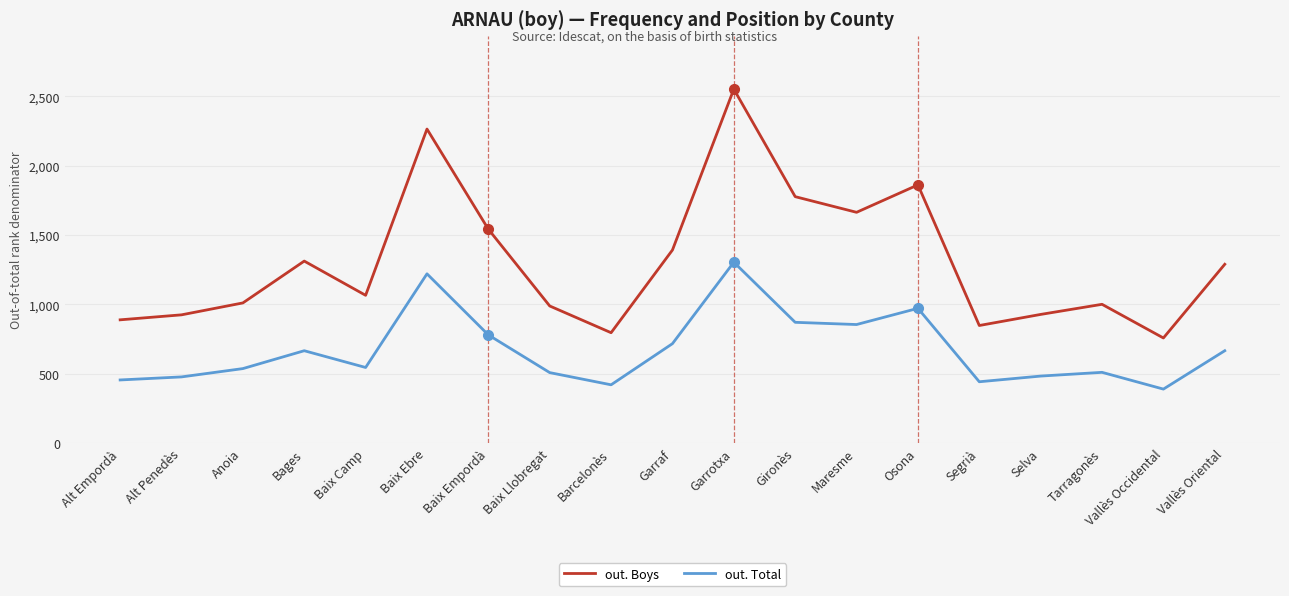

What is the difference between the out. Boys values at Vallès Occidental and Barcelonès?

38